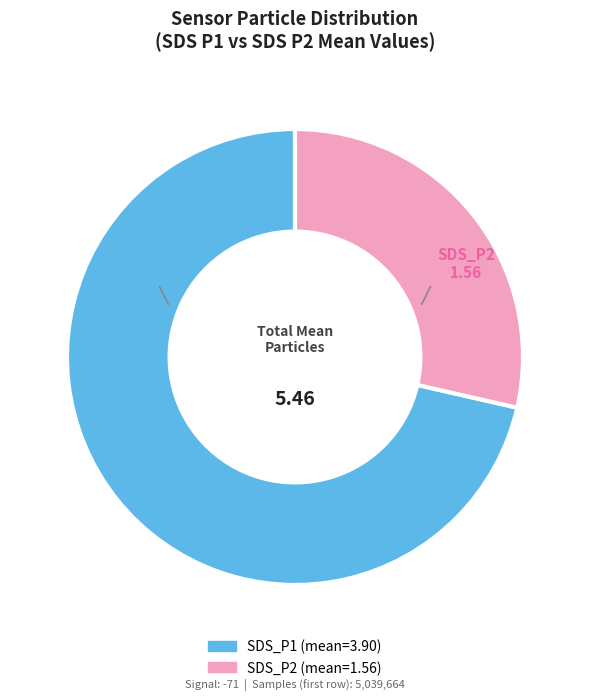

Does SDS_P1 represent more than half of the total?

Yes